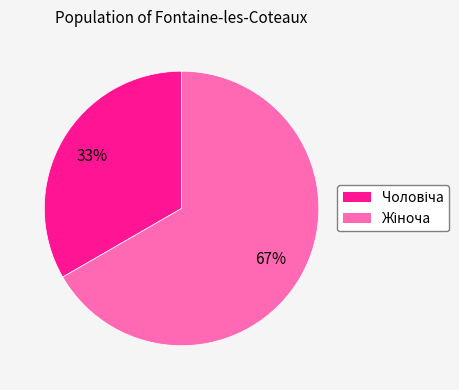

Is there any slice that represents more than half of the pie?

Yes